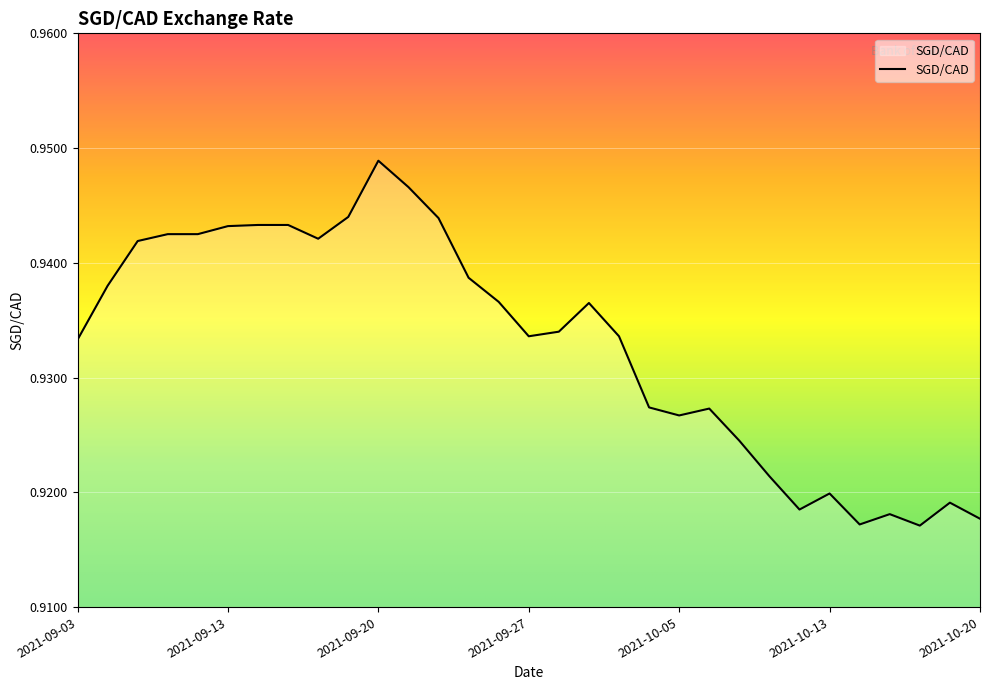

Reading left to right, transcribe all the data shown in this chart.

2021-09-03=0.9	2021-09-07=0.9	2021-09-08=0.9	2021-09-09=0.9	2021-09-10=0.9	2021-09-13=0.9	2021-09-14=0.9	2021-09-15=0.9	2021-09-16=0.9	2021-09-17=0.9	2021-09-20=0.9	2021-09-21=0.9	2021-09-22=0.9	2021-09-23=0.9	2021-09-24=0.9	2021-09-27=0.9	2021-09-28=0.9	2021-09-29=0.9	2021-10-01=0.9	2021-10-04=0.9	2021-10-05=0.9	2021-10-06=0.9	2021-10-07=0.9	2021-10-08=0.9	2021-10-12=0.9	2021-10-13=0.9	2021-10-14=0.9	2021-10-15=0.9	2021-10-18=0.9	2021-10-19=0.9	2021-10-20=0.9